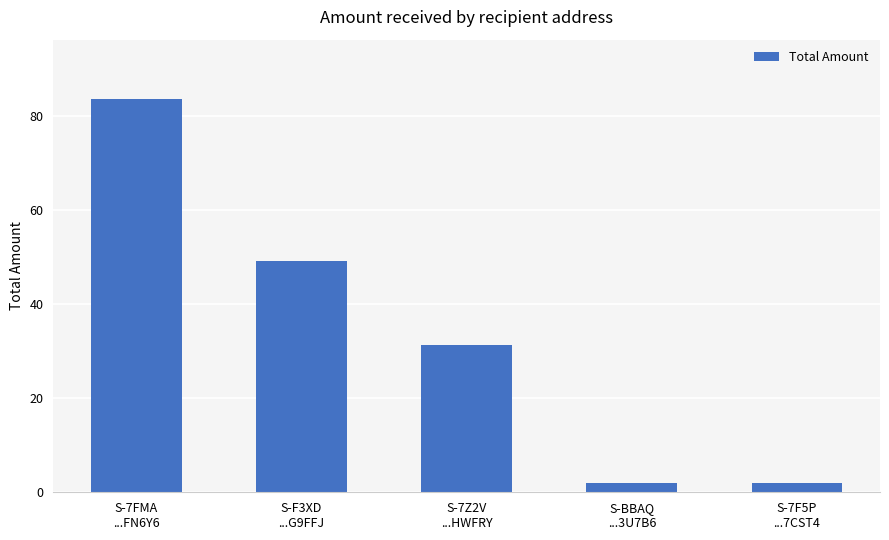

How many data points are less than 31?

2